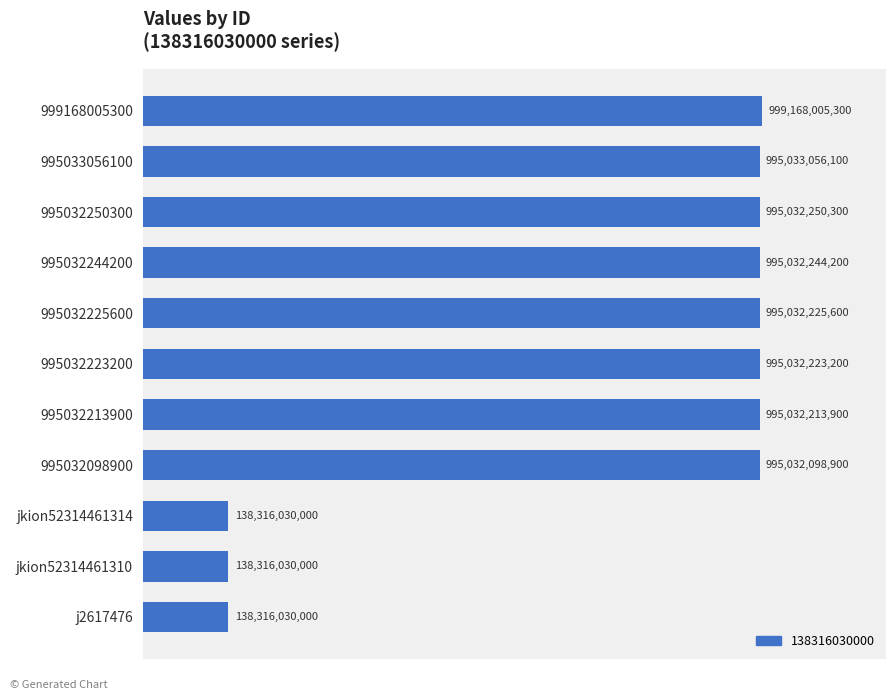

What is the average value?

761758400682